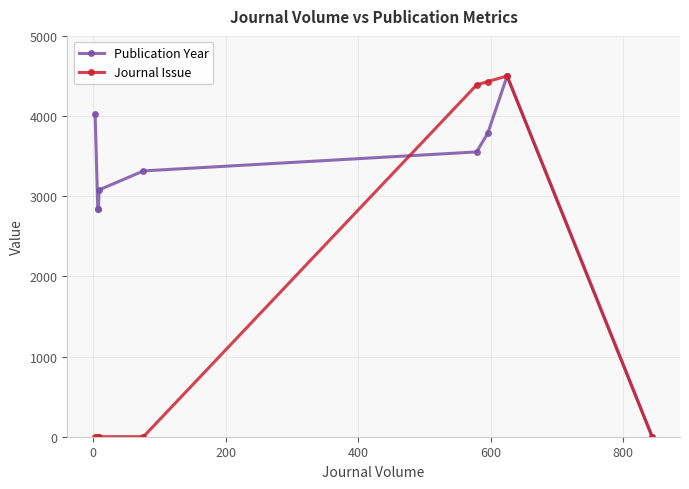

Is this an area chart (filled region under the line)?

No